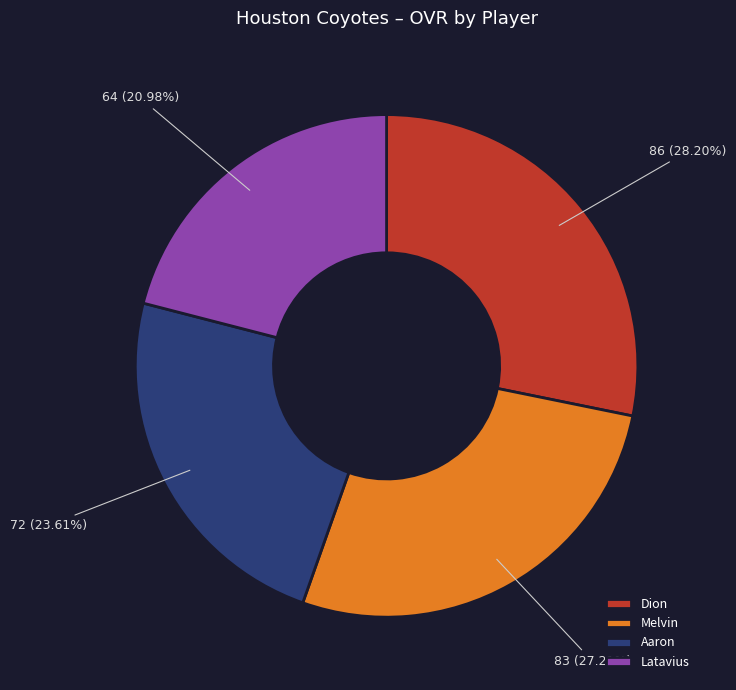

Rank the categories by value from highest to lowest.

Dion, Melvin, Aaron, Latavius